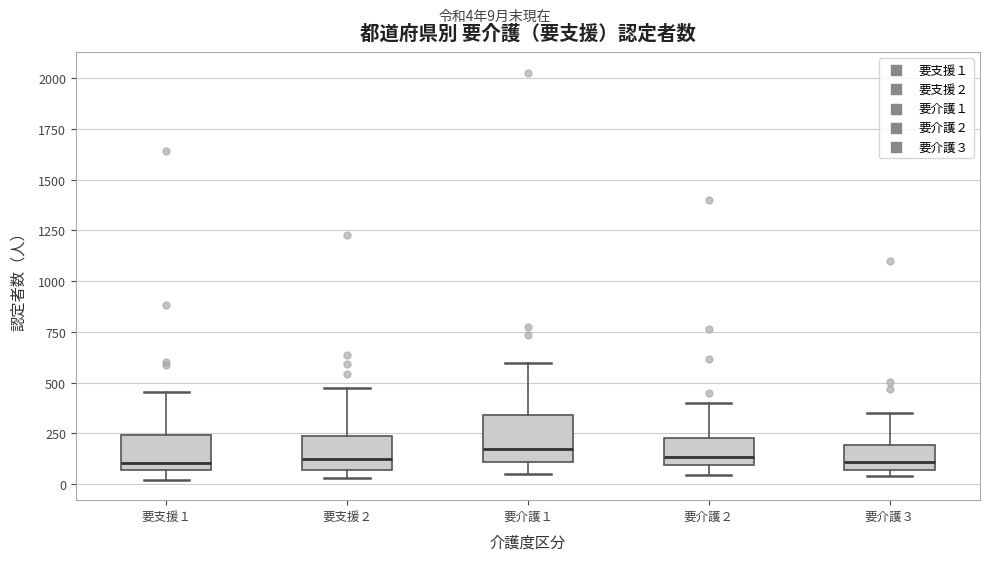

Reading left to right, transcribe this box plot: for each box, give where its median line is, the range the box spans, and where its two whiskers end, as read against the y-axis. The values are not printed on the chart, so give them approximately, as read against the axis.

要支援１: median 100, box 50 to 250, whiskers 0 to 450
要支援２: median 100, box 50 to 250, whiskers 50 (just below the box's lower edge) to 450
要介護１: median 150, box 100 to 350, whiskers 50 to 600
要介護２: median 150, box 100 to 250, whiskers 50 to 400
要介護３: median 100, box 50 to 200, whiskers 50 (just below the box's lower edge) to 350